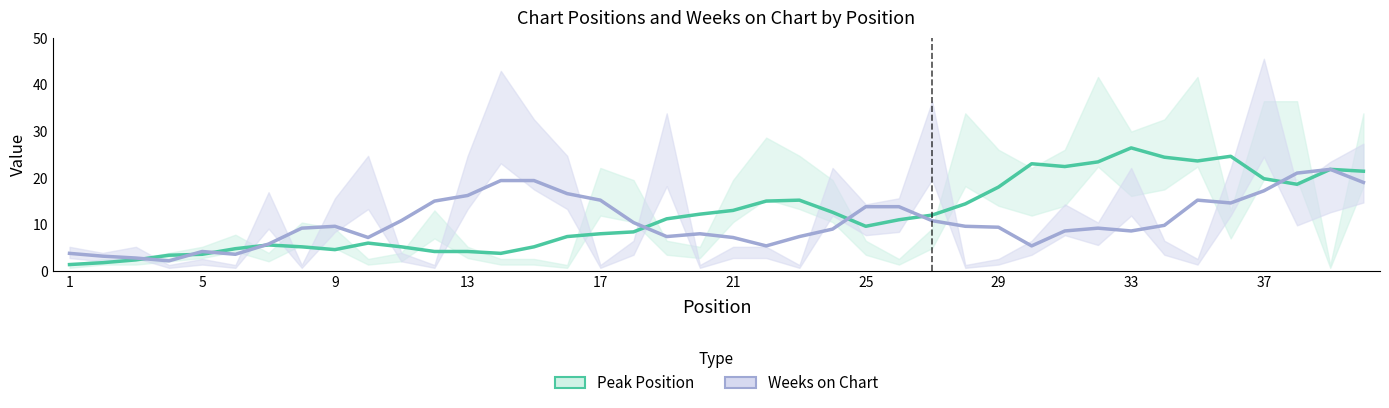

Rank the series by their average value, from lowest to highest.

Weeks on Chart, Peak Position